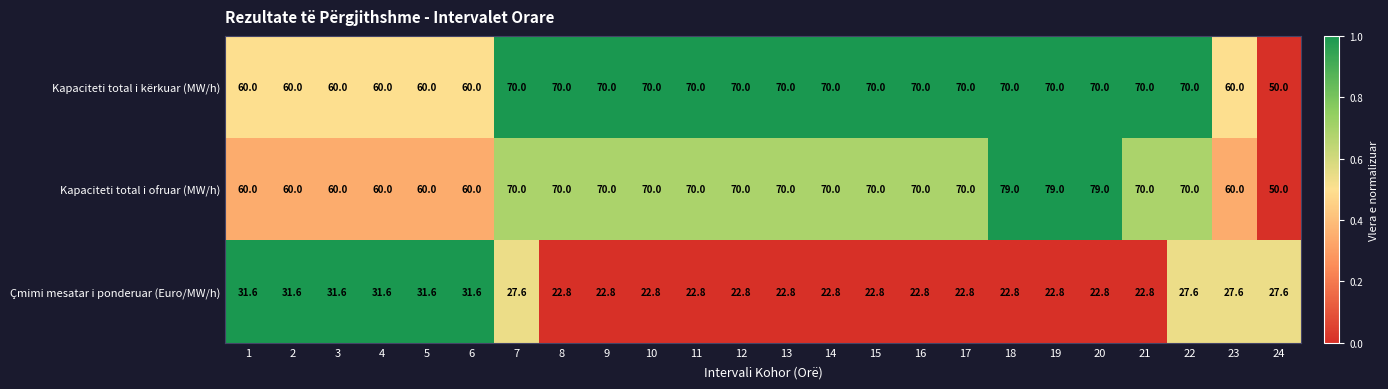

Which series has the largest total across all categories?

Kapaciteti total i ofruar (MW/h)